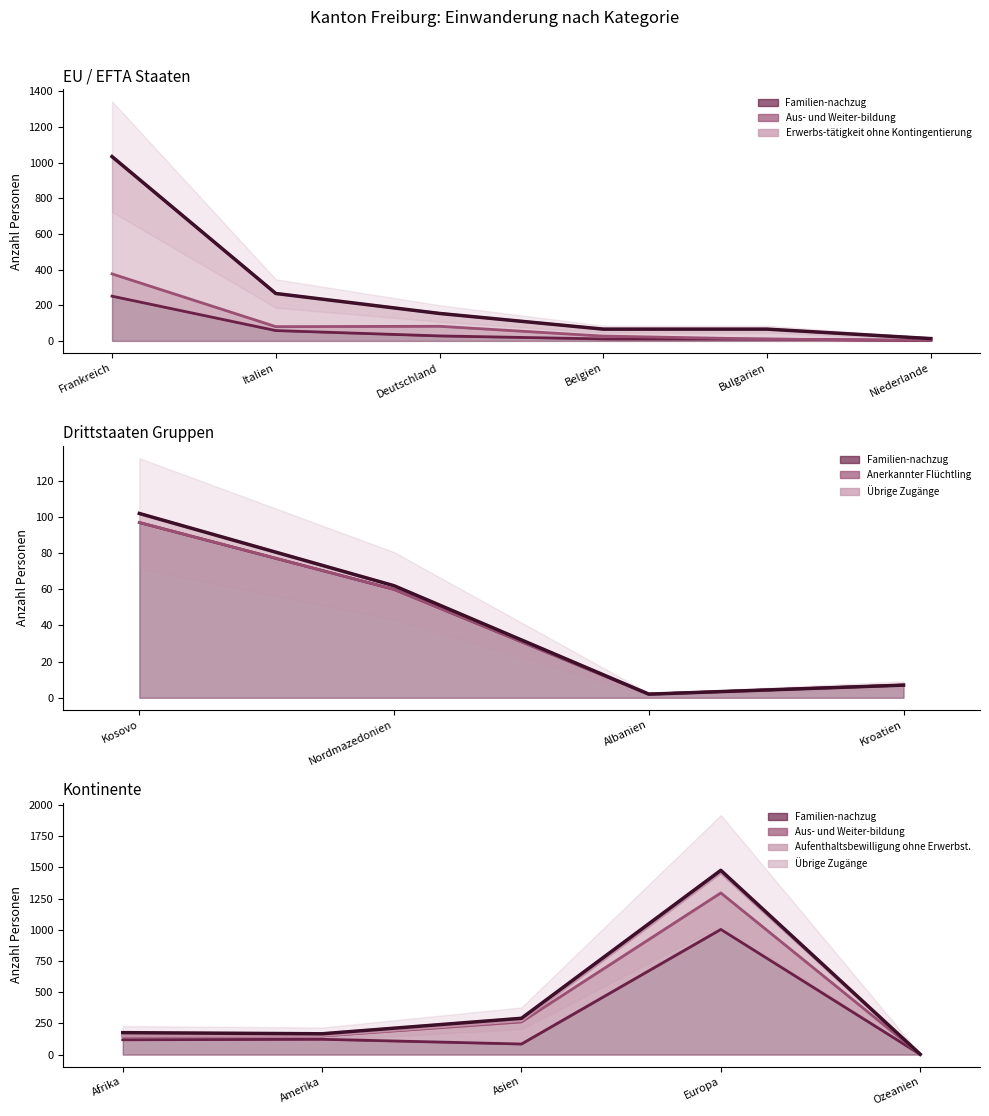

What position from the left is Afrika?

1